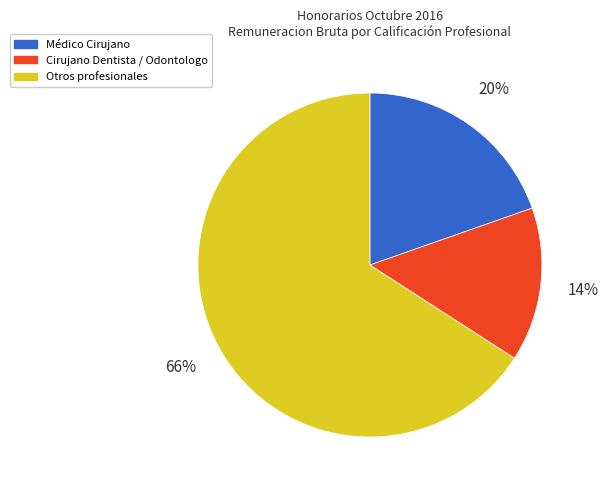

How many segments does this pie chart have?

3